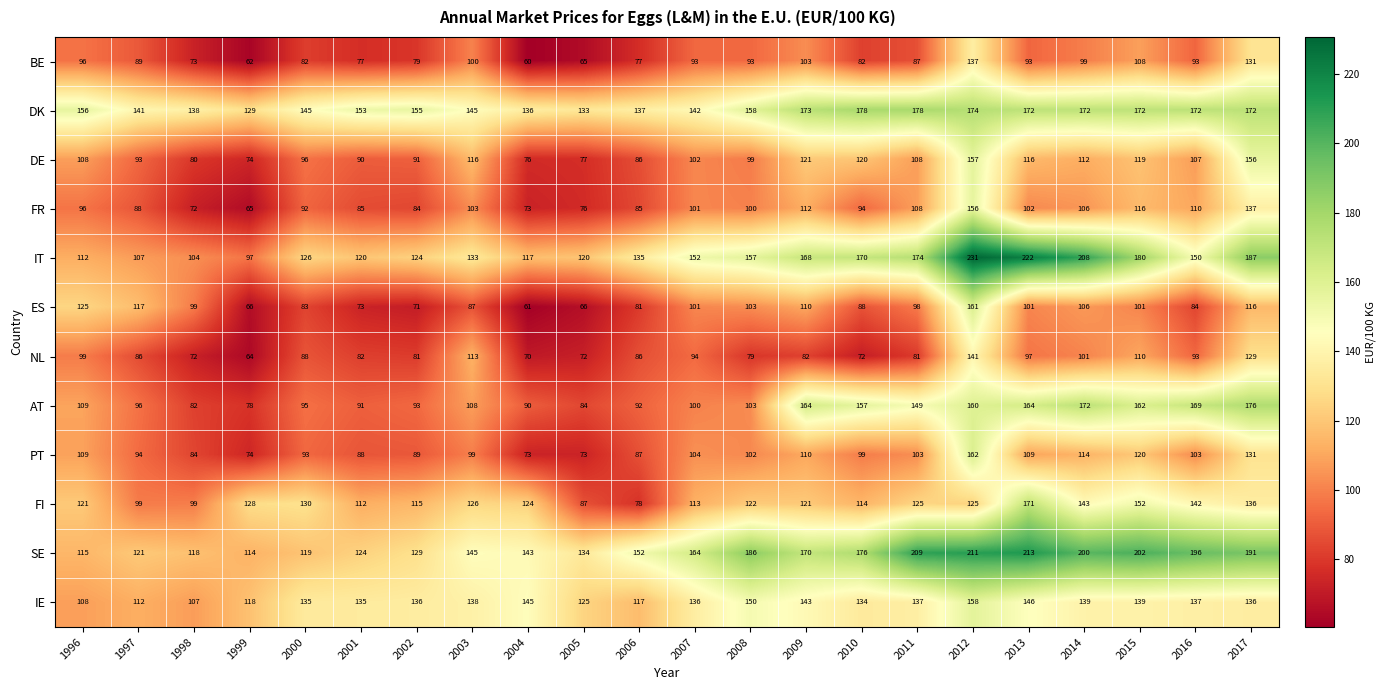

Which series has the largest total across all categories?

SE